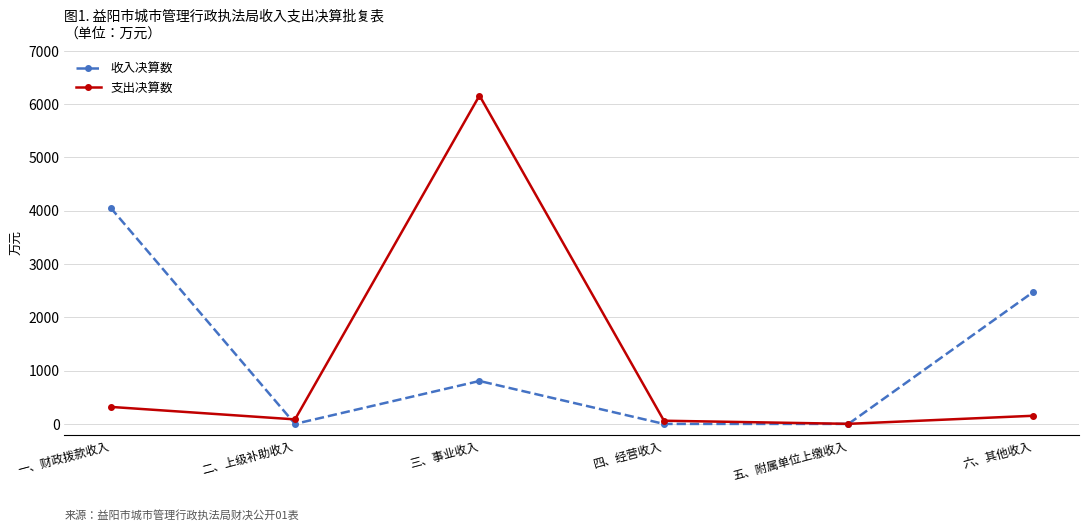

True or false: 收入决算数 has a value of 2470.2 at 六、其他收入.

True